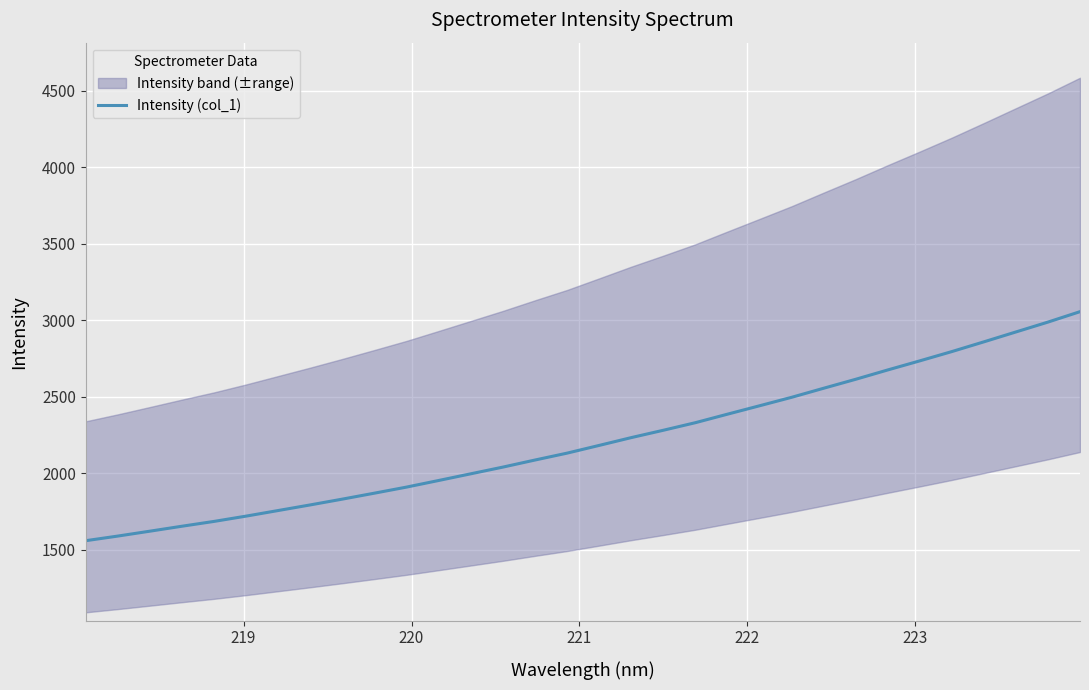

What is the maximum value for Intensity (col_1)?

3057.1